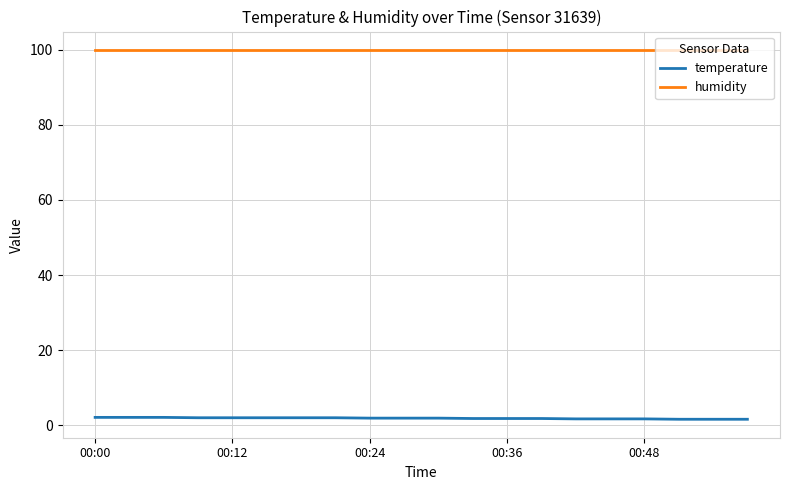

True or false: temperature and humidity cross at least once.

False